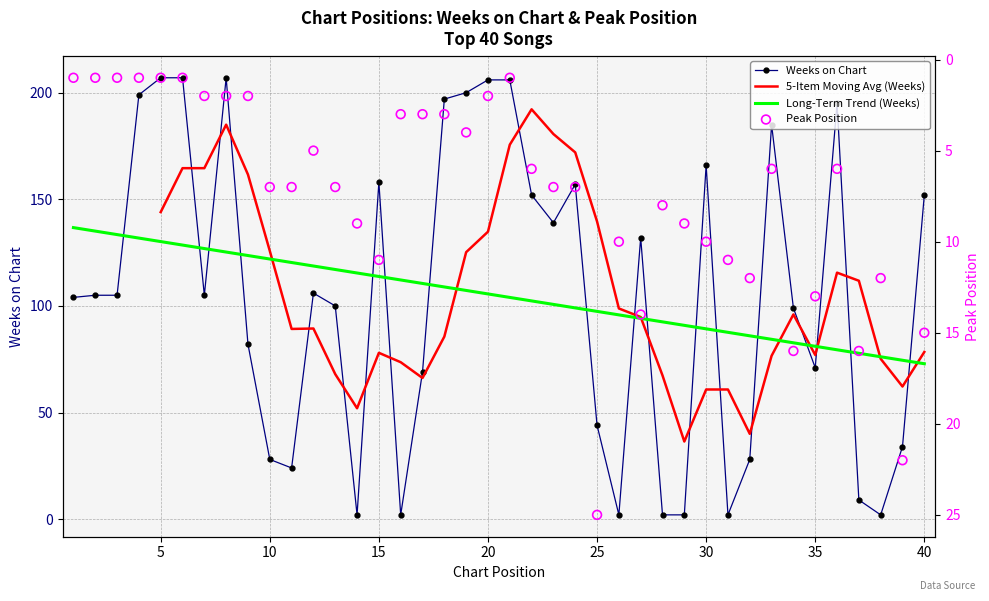

At which category is the sum across all series the highest?

8